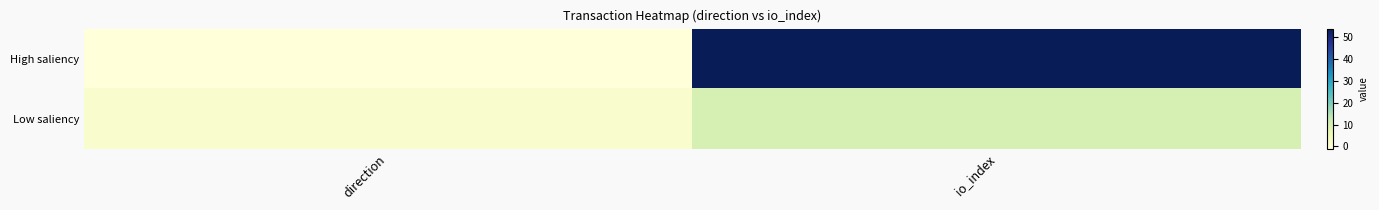

Reading left to right, what are all the values shown in this chart?

High saliency: direction=-1	io_index=54
Low saliency: direction=1	io_index=10